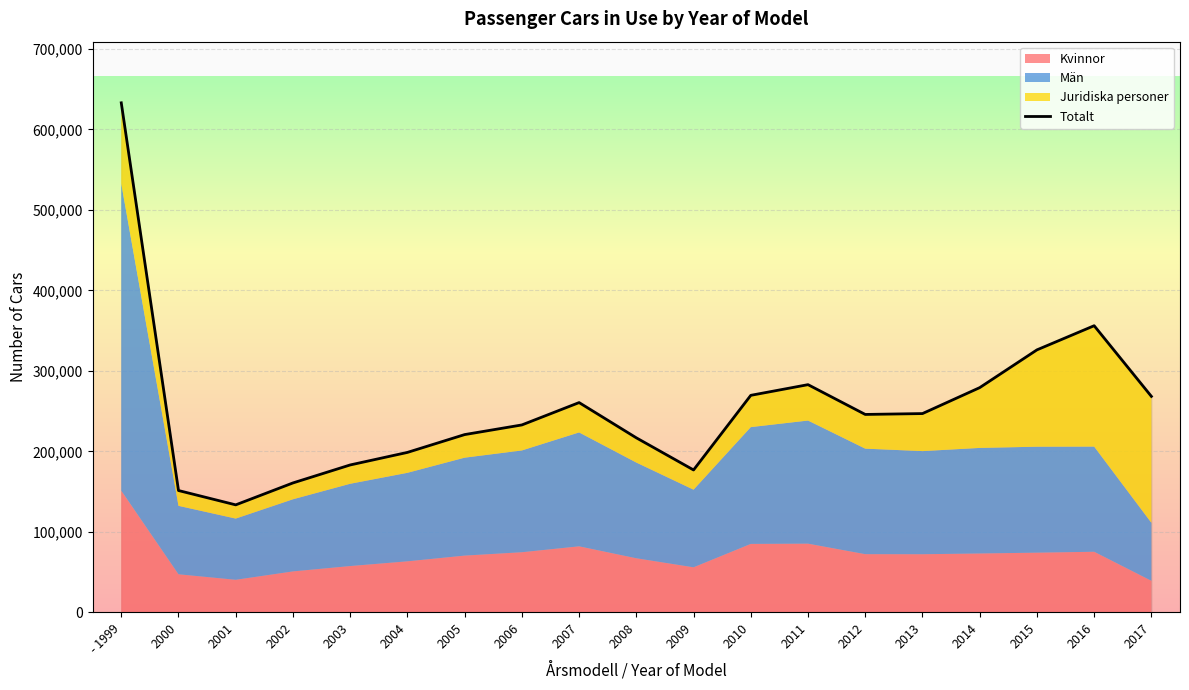

Where does the data first go above 245984?

- 1999